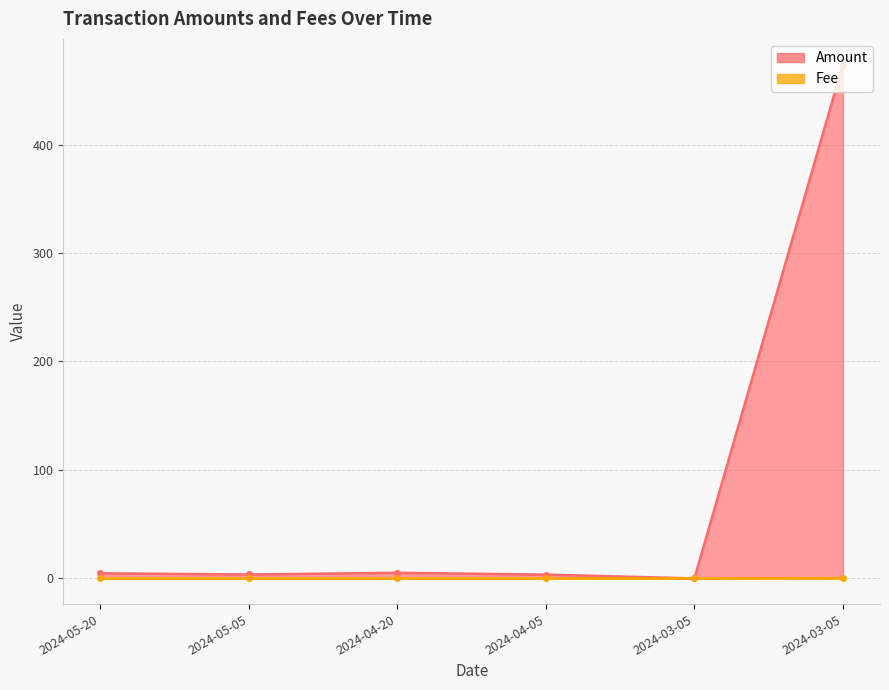

Which category has the lowest value across all series?

2024-03-05